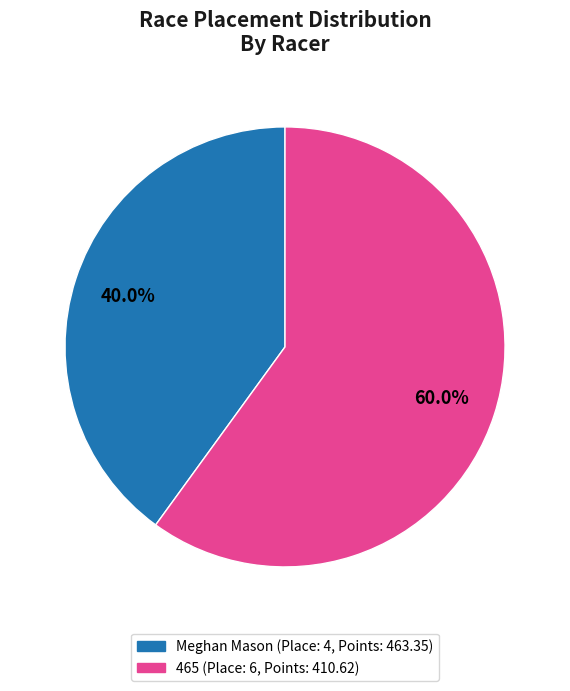

What is the largest slice in the pie chart?

465